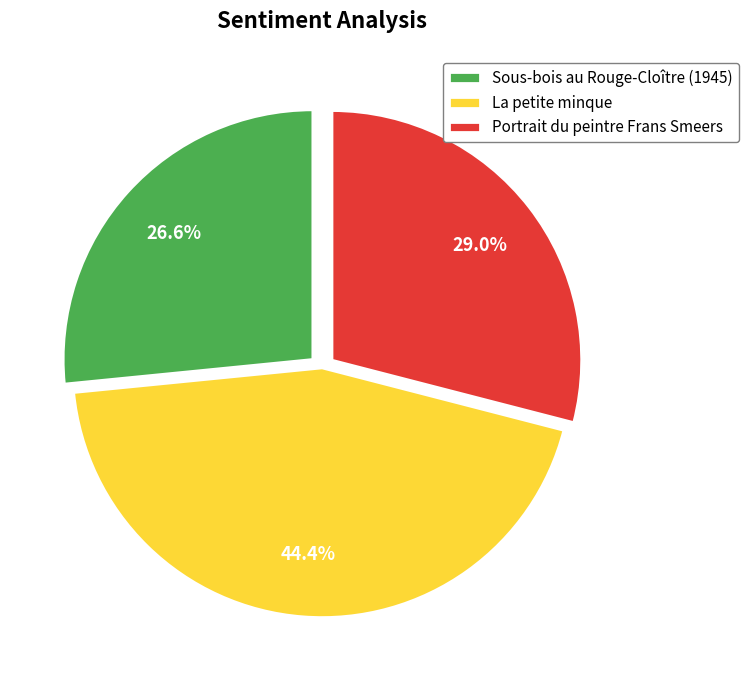

What is the ratio of the value at Sous-bois au Rouge-Cloître (1945) to the value at La petite minque?

0.6